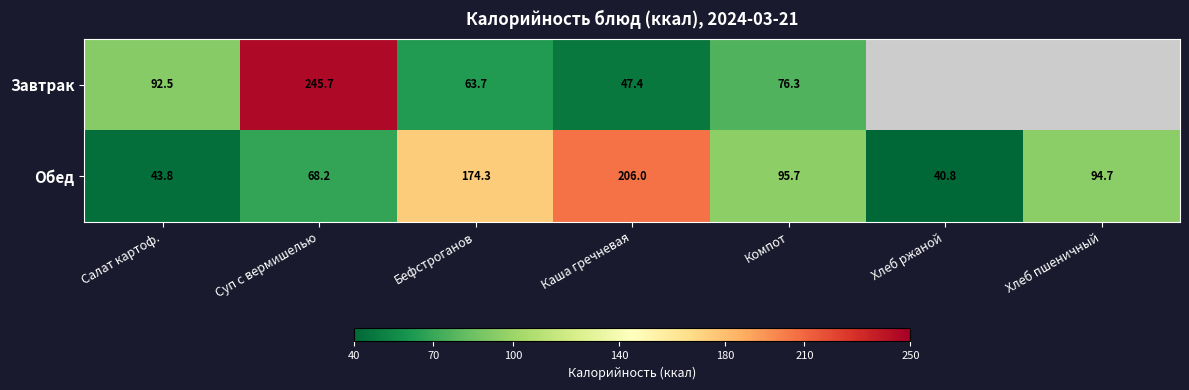

What is the highest value of the Обед series?

206.0